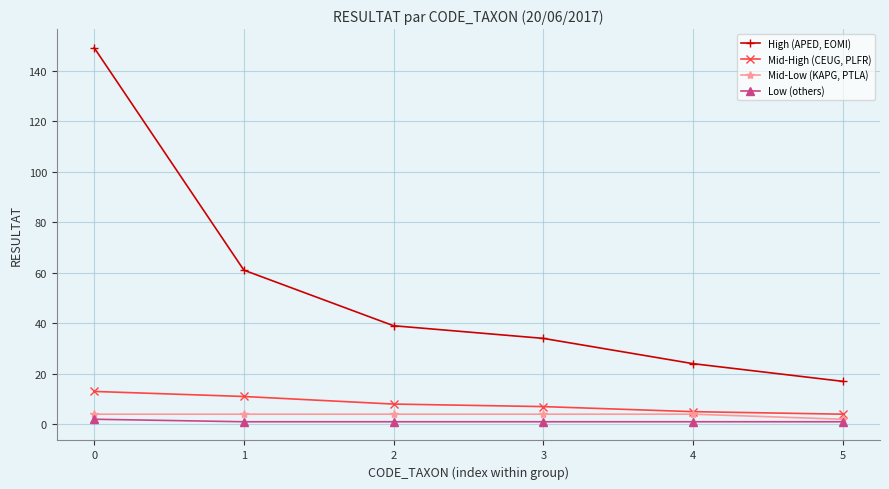

Rank the series by their maximum value, from highest to lowest.

High (APED, EOMI), Mid-High (CEUG, PLFR), Mid-Low (KAPG, PTLA), Low (others)